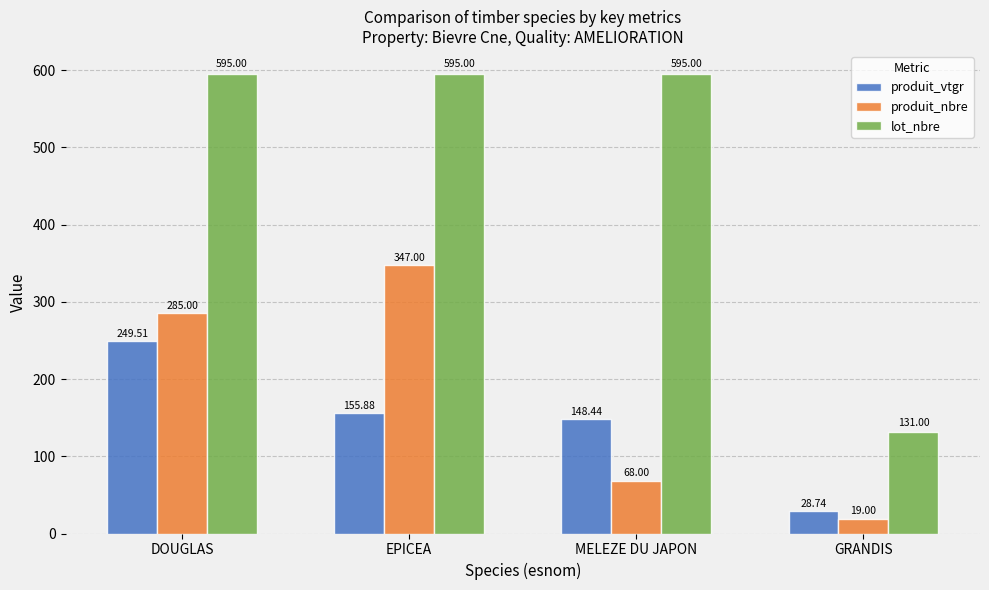

What is the sum of the produit_nbre values at GRANDIS and EPICEA?

366.0